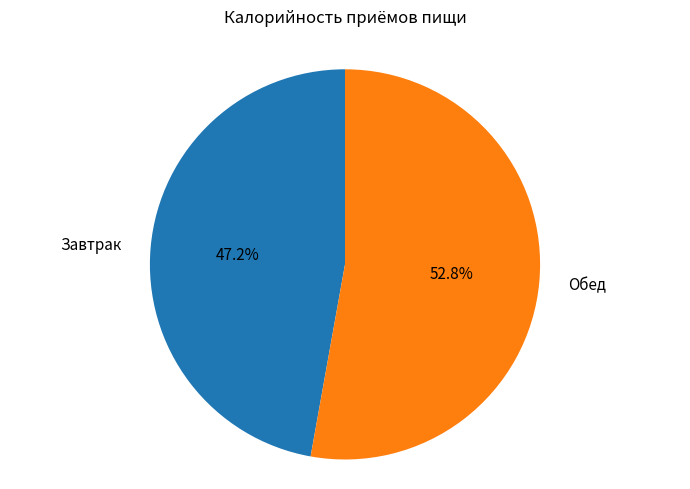

To the nearest percent, what is the average slice percentage?

50%